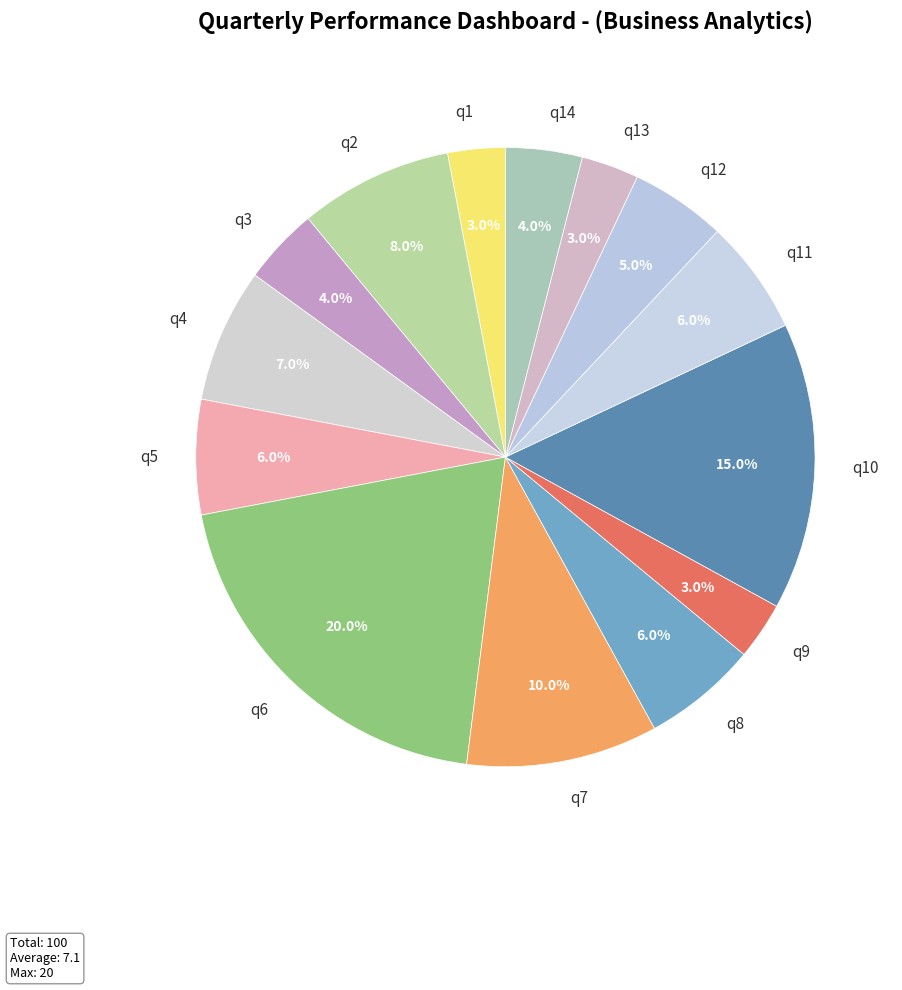

Which has a higher value, q12 or q3?

q12